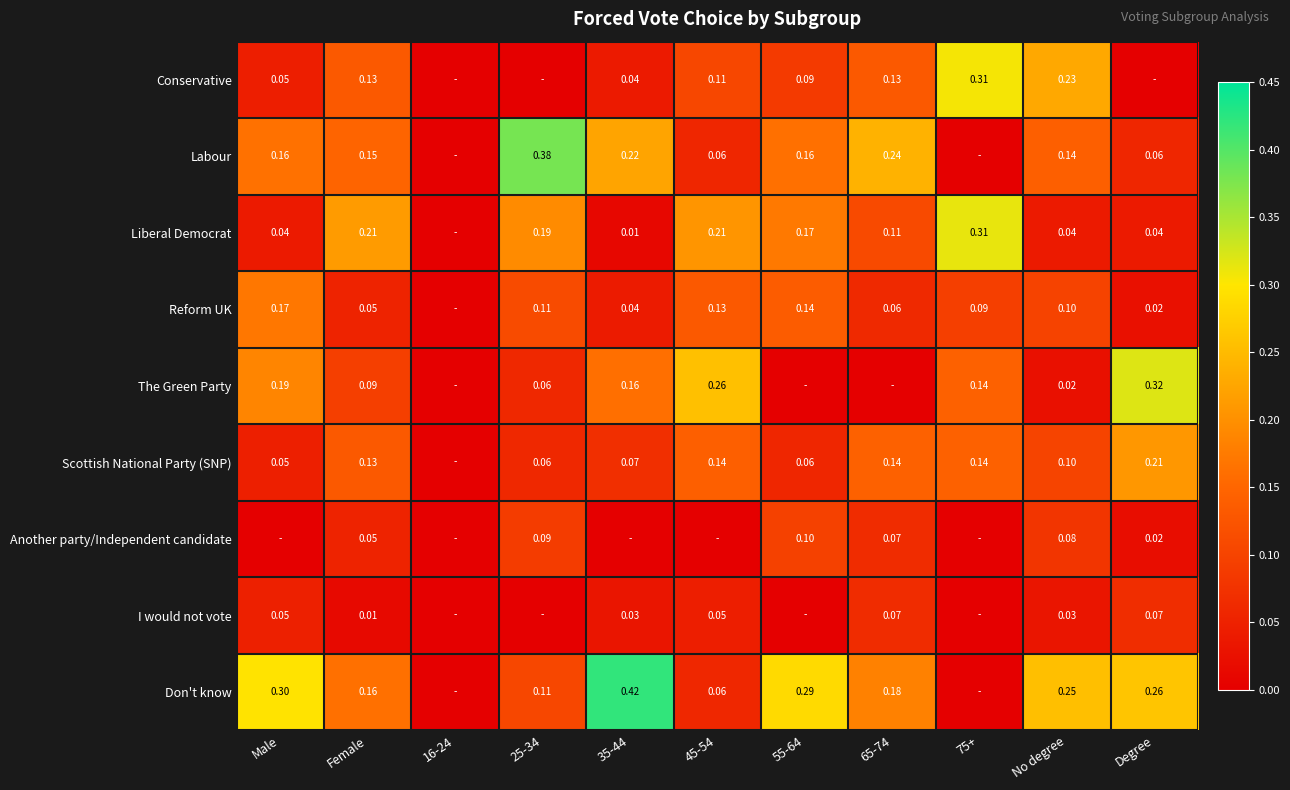

Is the value of Scottish National Party (SNP) at Degree greater than the value of Don't know at Male?

No